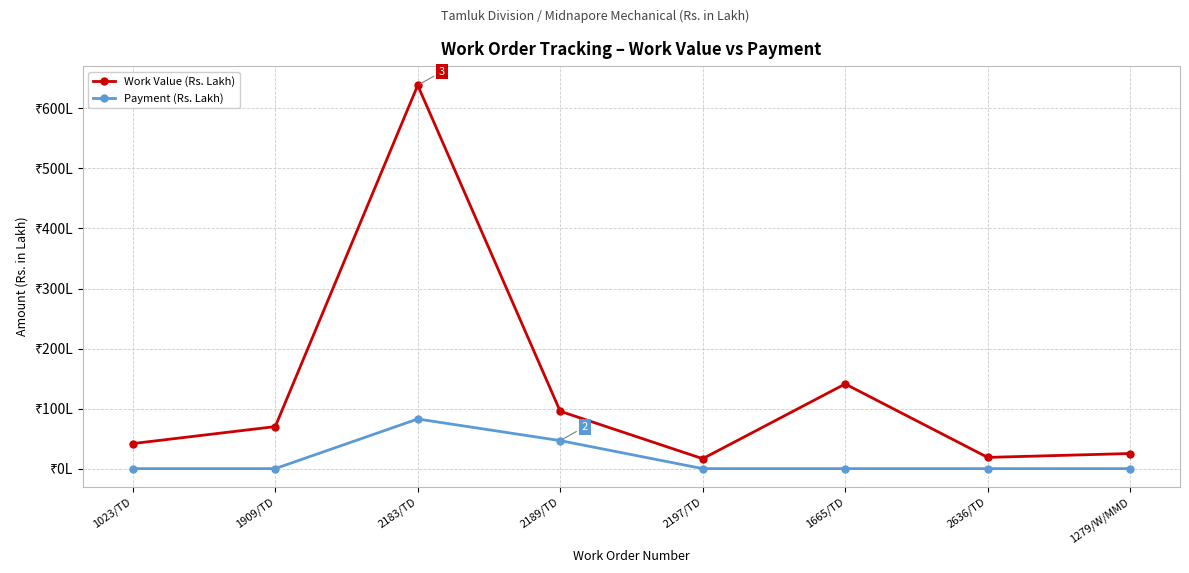

True or false: Work Value (Rs. Lakh) and Payment (Rs. Lakh) intersect in this chart.

False